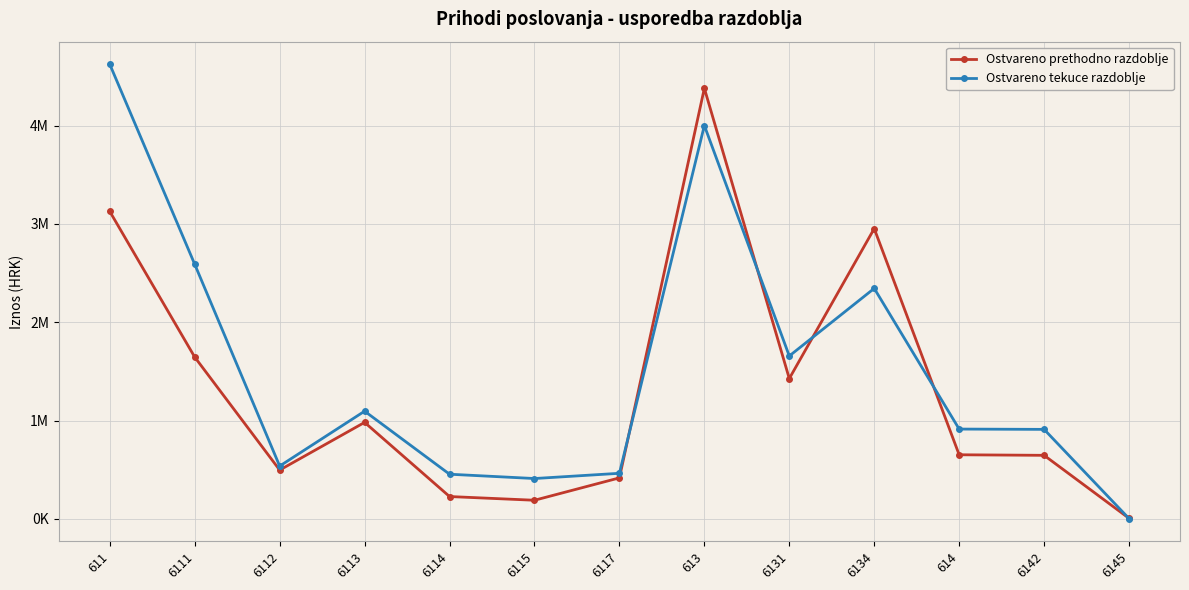

List the labels in order of Ostvareno prethodno razdoblje value, largest first.

613, 611, 6134, 6111, 6131, 6113, 614, 6142, 6112, 6117, 6114, 6115, 6145